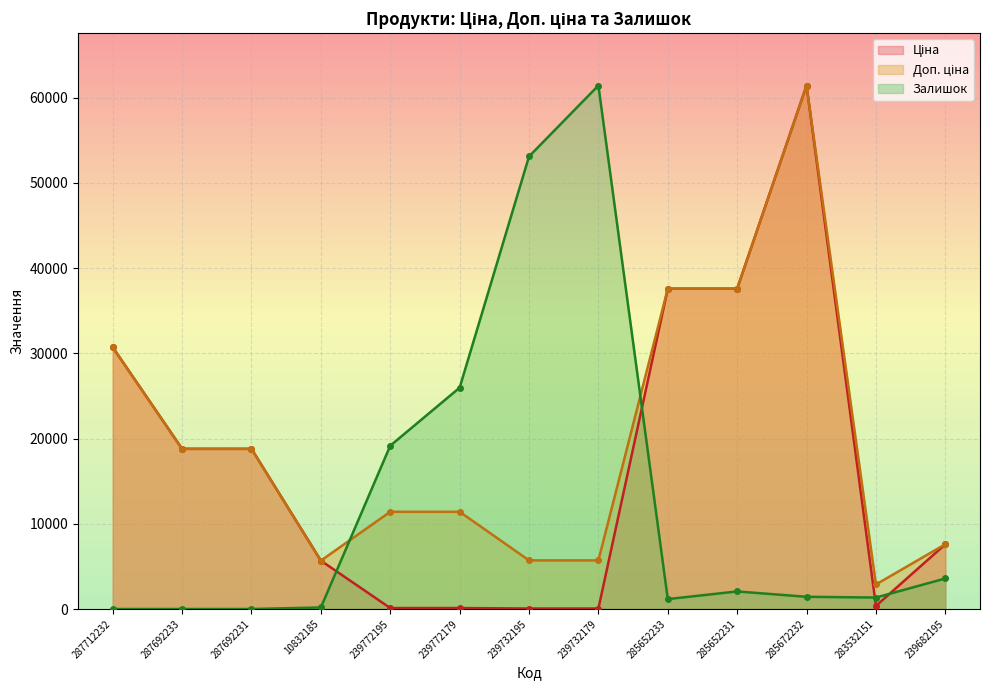

True or false: Ціна has a value of 18191.4 at 285672232.

False